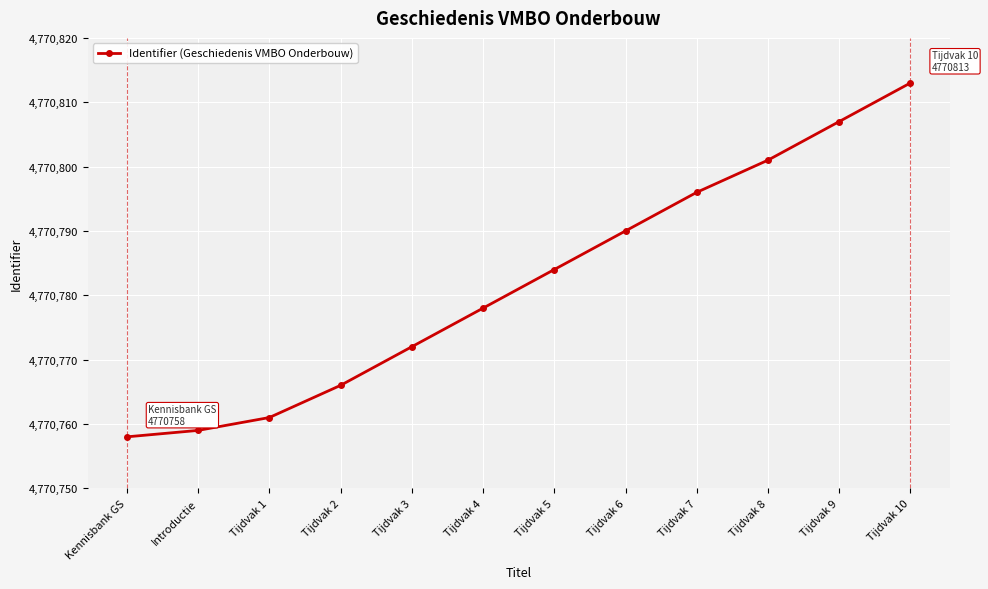

How many series are shown in this chart?

1